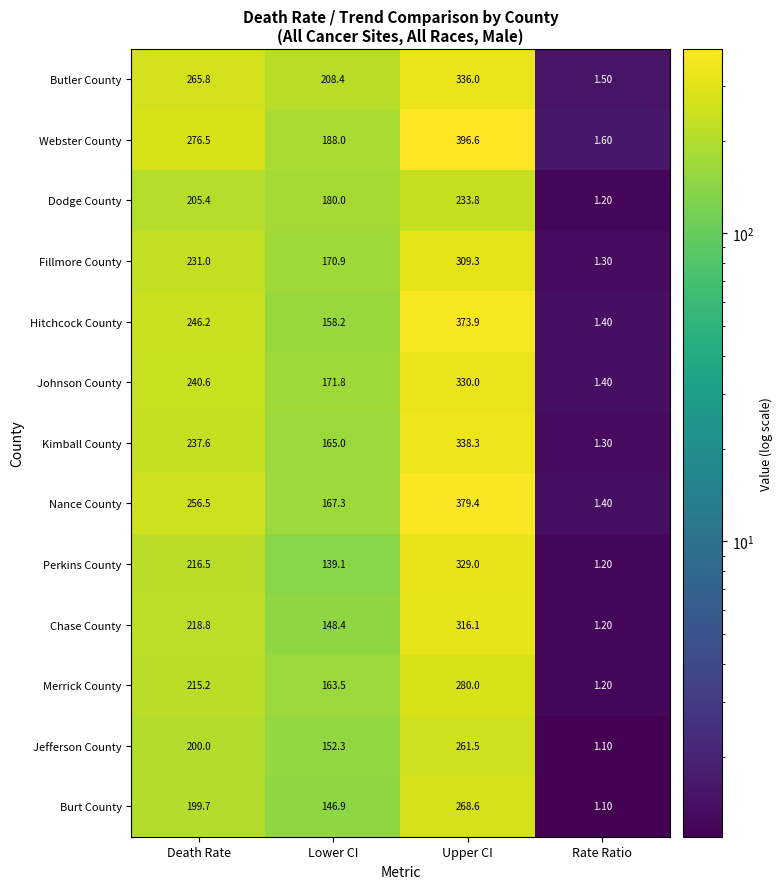

How many values in the Hitchcock County series are below 246?

2